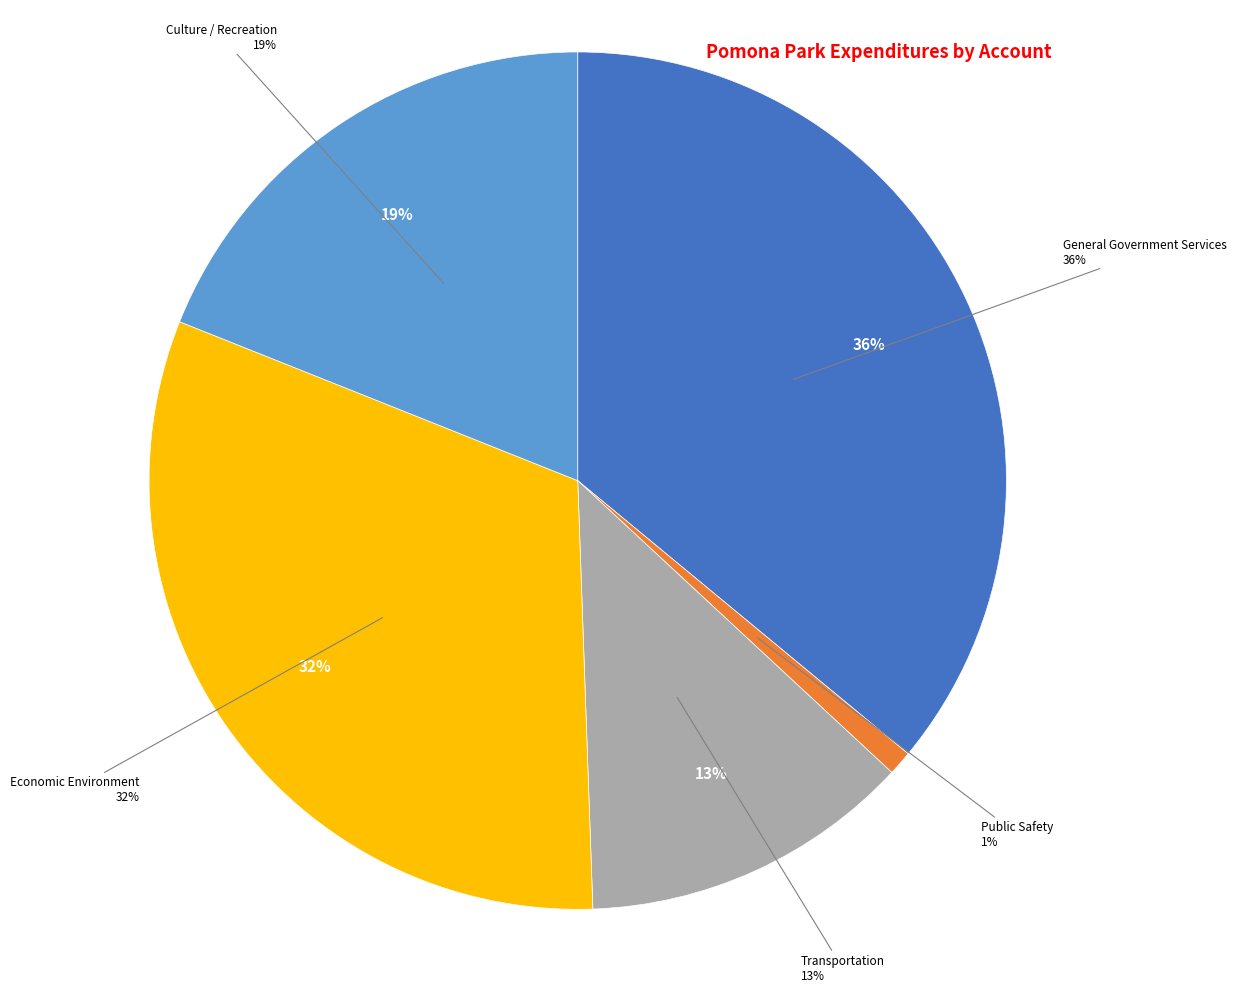

Is it true that Economic Environment is 37% of the pie?

False